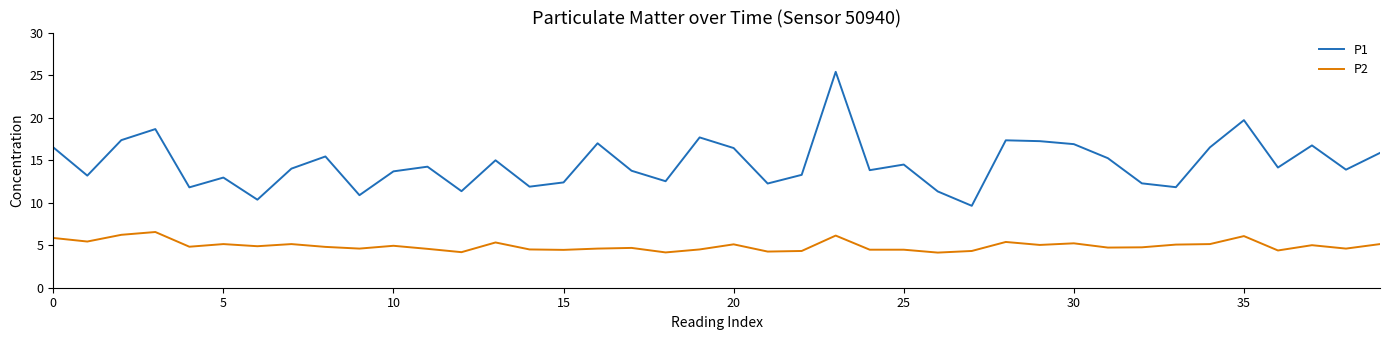

Which series has the widest spread of values?

P1